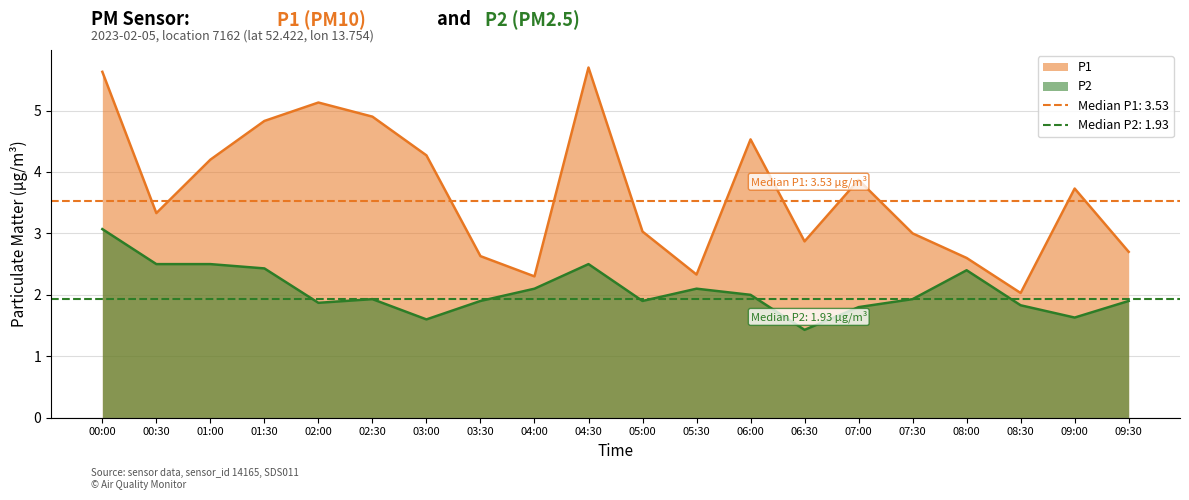

What is the total value across all series at 09:00?

5.4